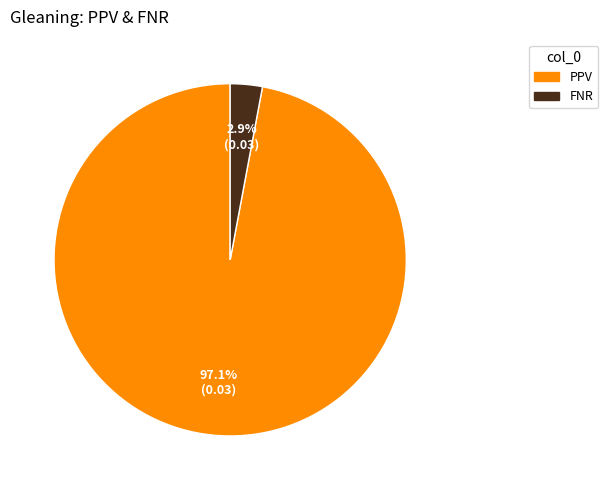

Between PPV and FNR, which is larger?

PPV